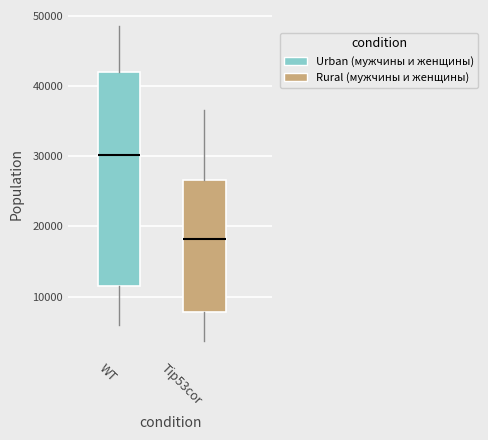

Where is the lower edge of the box for WT on the y-axis? The values are not printed on the chart, so give them approximately, as read against the axis.

11000